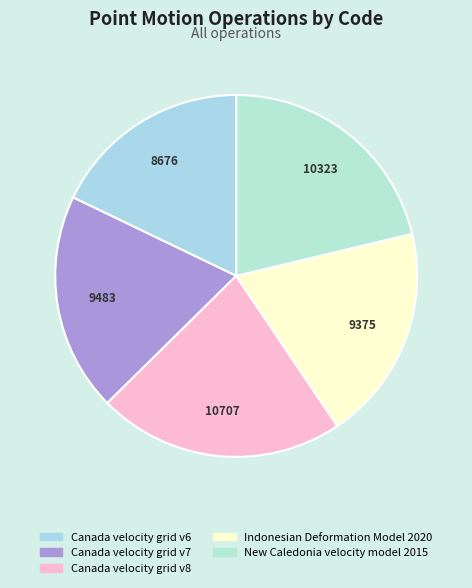

Approximately how many times larger is the value at Indonesian Deformation Model 2020 compared to New Caledonia velocity model 2015?

0.9